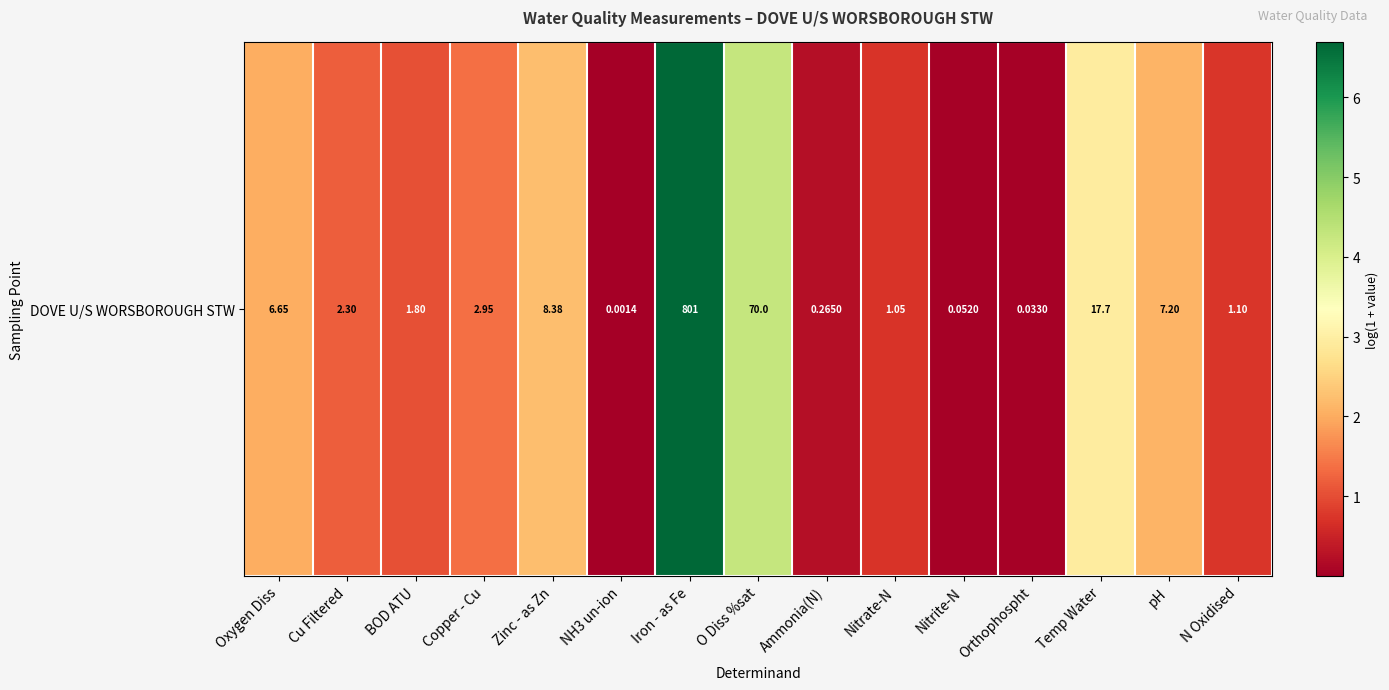

Is it true that the value at BOD ATU is 0.7?

False